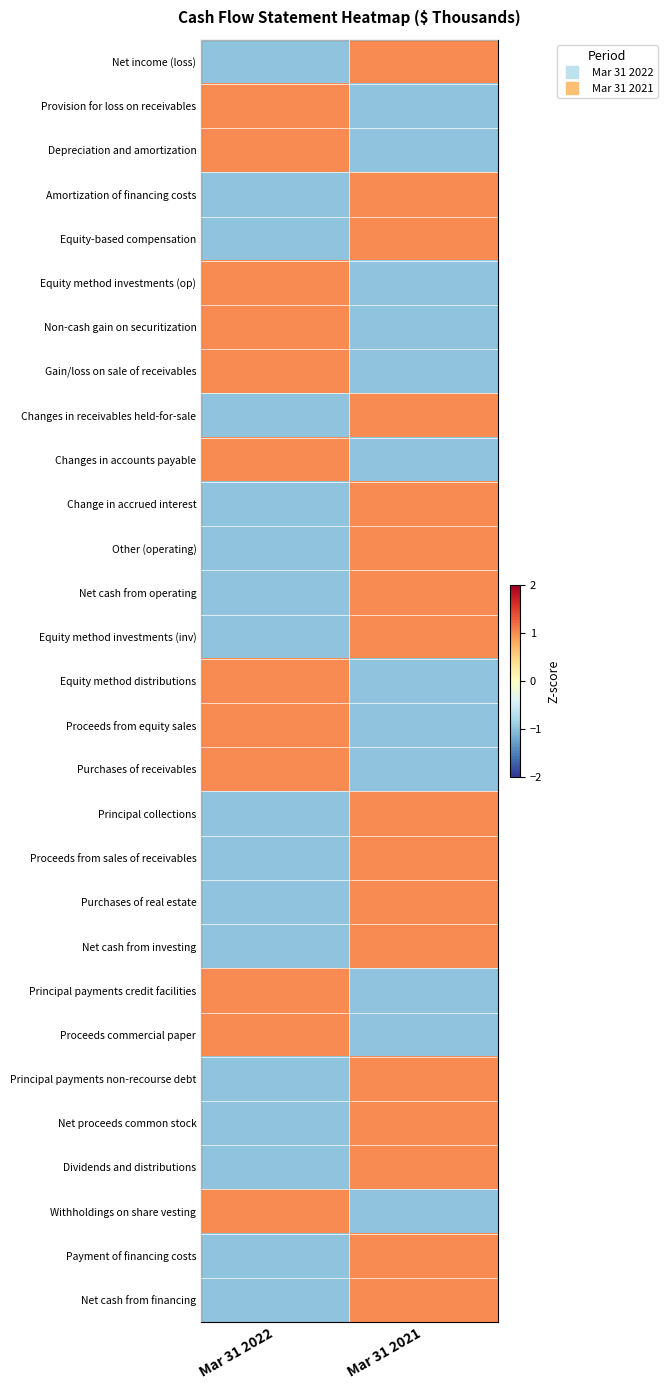

Reading left to right, extract all data points from this chart.

Net income (loss): Mar 31 2022=-1	Mar 31 2021=1
Provision for loss on receivables: Mar 31 2022=1	Mar 31 2021=-1
Depreciation and amortization: Mar 31 2022=1	Mar 31 2021=-1
Amortization of financing costs: Mar 31 2022=-1	Mar 31 2021=1
Equity-based compensation: Mar 31 2022=-1	Mar 31 2021=1
Equity method investments (op): Mar 31 2022=1	Mar 31 2021=-1
Non-cash gain on securitization: Mar 31 2022=1	Mar 31 2021=-1
Gain/loss on sale of receivables: Mar 31 2022=1	Mar 31 2021=-1
Changes in receivables held-for-sale: Mar 31 2022=-1	Mar 31 2021=1
Changes in accounts payable: Mar 31 2022=1	Mar 31 2021=-1
Change in accrued interest: Mar 31 2022=-1	Mar 31 2021=1
Other (operating): Mar 31 2022=-1	Mar 31 2021=1
Net cash from operating: Mar 31 2022=-1	Mar 31 2021=1
Equity method investments (inv): Mar 31 2022=-1	Mar 31 2021=1
Equity method distributions: Mar 31 2022=1	Mar 31 2021=-1
Proceeds from equity sales: Mar 31 2022=1	Mar 31 2021=-1
Purchases of receivables: Mar 31 2022=1	Mar 31 2021=-1
Principal collections: Mar 31 2022=-1	Mar 31 2021=1
Proceeds from sales of receivables: Mar 31 2022=-1	Mar 31 2021=1
Purchases of real estate: Mar 31 2022=-1	Mar 31 2021=1
Net cash from investing: Mar 31 2022=-1	Mar 31 2021=1
Principal payments credit facilities: Mar 31 2022=1	Mar 31 2021=-1
Proceeds commercial paper: Mar 31 2022=1	Mar 31 2021=-1
Principal payments non-recourse debt: Mar 31 2022=-1	Mar 31 2021=1
Net proceeds common stock: Mar 31 2022=-1	Mar 31 2021=1
Dividends and distributions: Mar 31 2022=-1	Mar 31 2021=1
Withholdings on share vesting: Mar 31 2022=1	Mar 31 2021=-1
Payment of financing costs: Mar 31 2022=-1	Mar 31 2021=1
Net cash from financing: Mar 31 2022=-1	Mar 31 2021=1